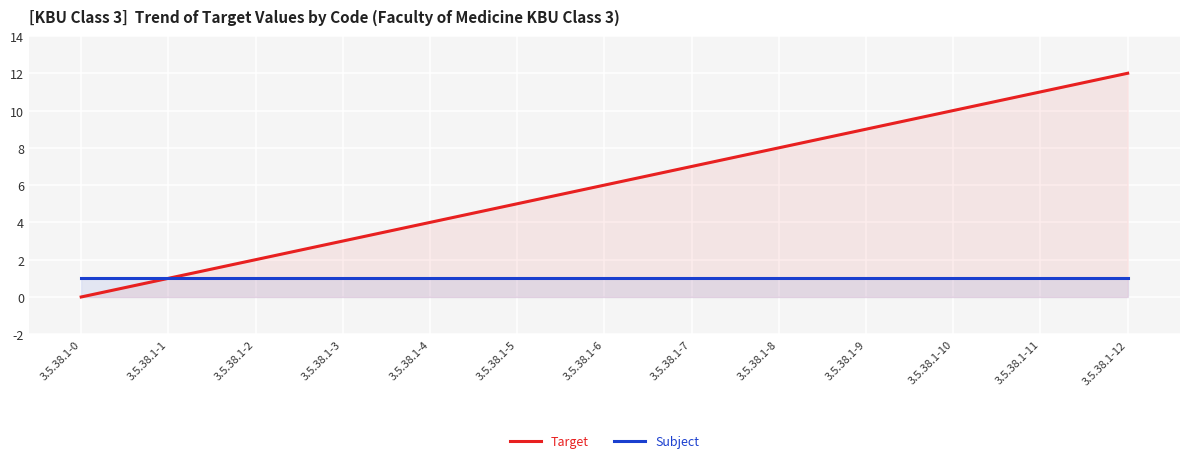

True or false: Target and Subject cross at least once.

False